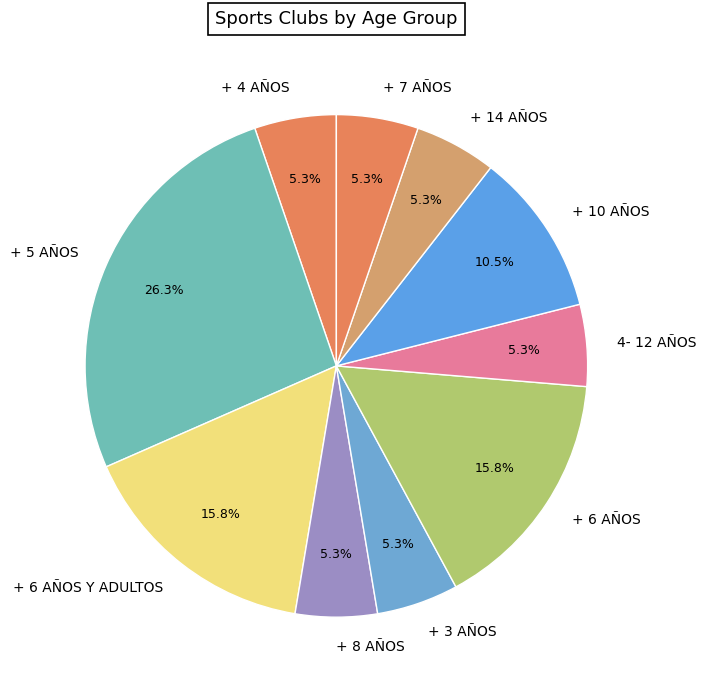

Count the number of slices in the pie.

10